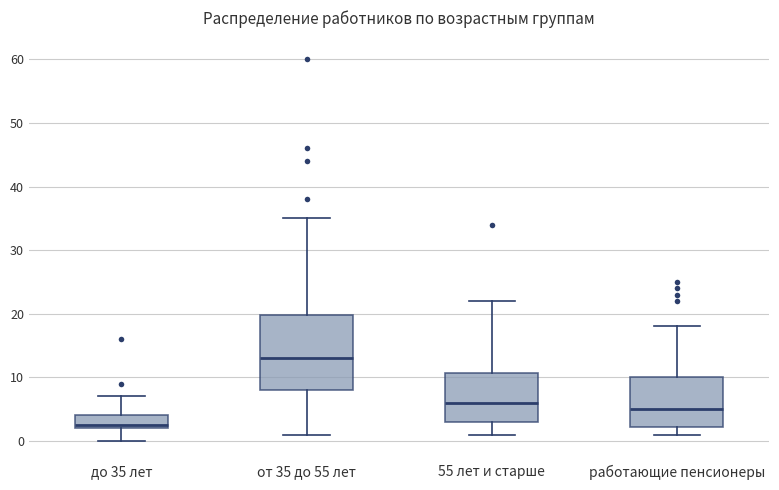

Which box is the tallest, from its lower edge to its upper edge?

от 35 до 55 лет